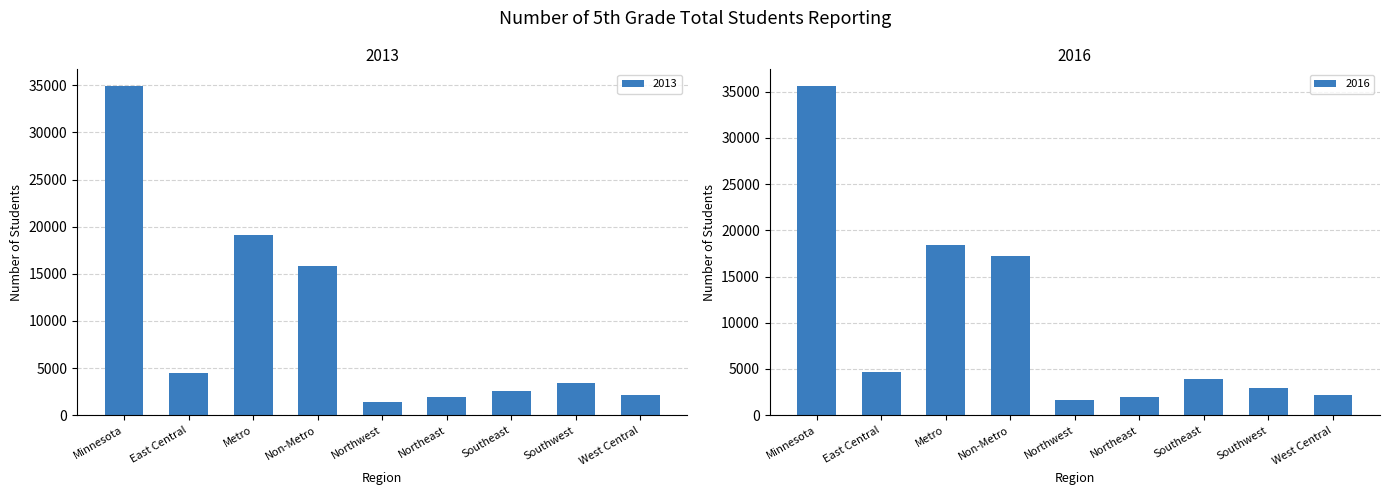

Reading left to right, transcribe all the data shown in this chart.

2013: Minnesota=34954	East Central=4493	Metro=19119	Non-Metro=15835	Northwest=1356	Northeast=1923	Southeast=2534	Southwest=3384	West Central=2145
2016: Minnesota=35645	East Central=4632	Metro=18405	Non-Metro=17240	Northwest=1626	Northeast=1966	Southeast=3857	Southwest=2961	West Central=2198